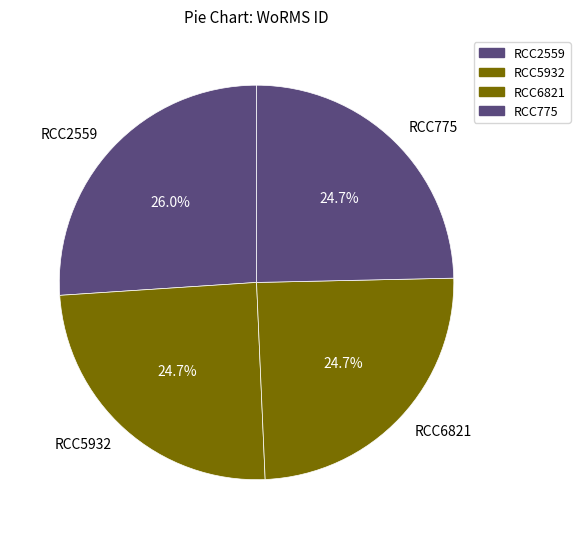

The RCC775 slice represents 34% of the pie. True or false?

False